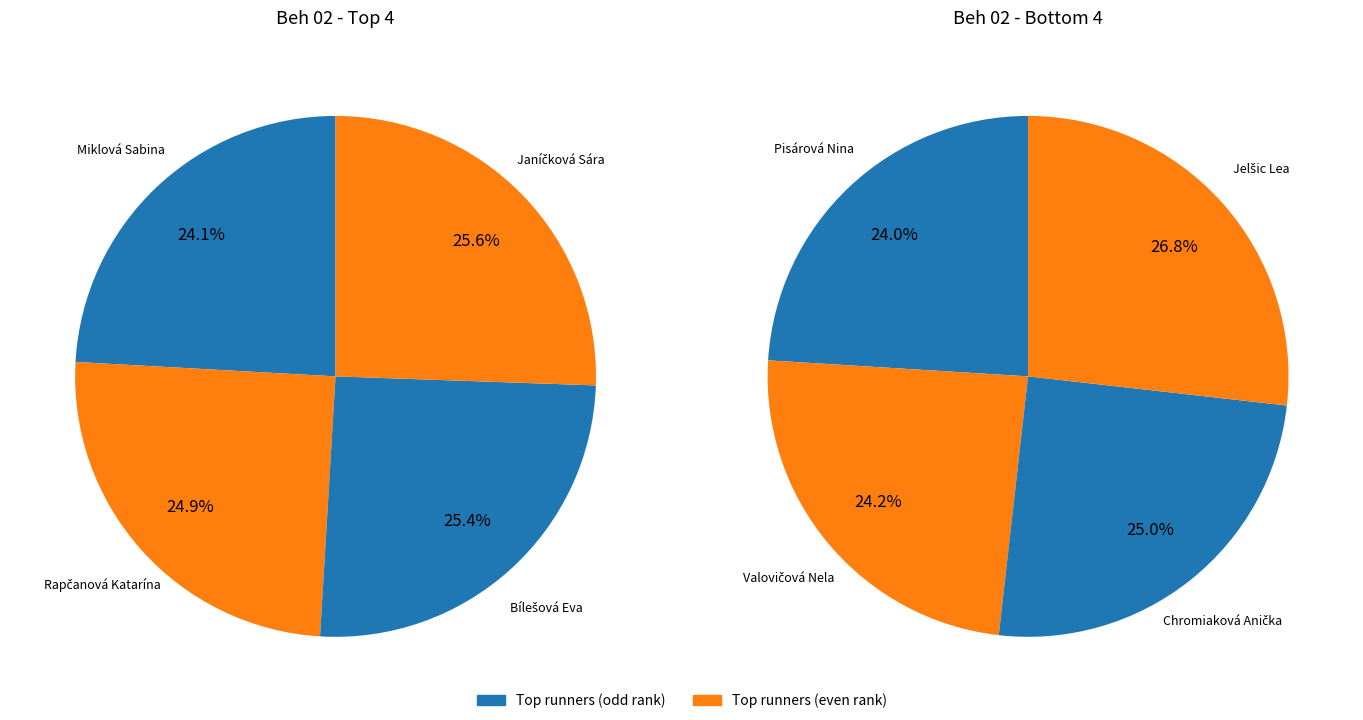

Combined, what portion of the pie is Rapčanová Katarína and Jelšic Lea?

25.9%